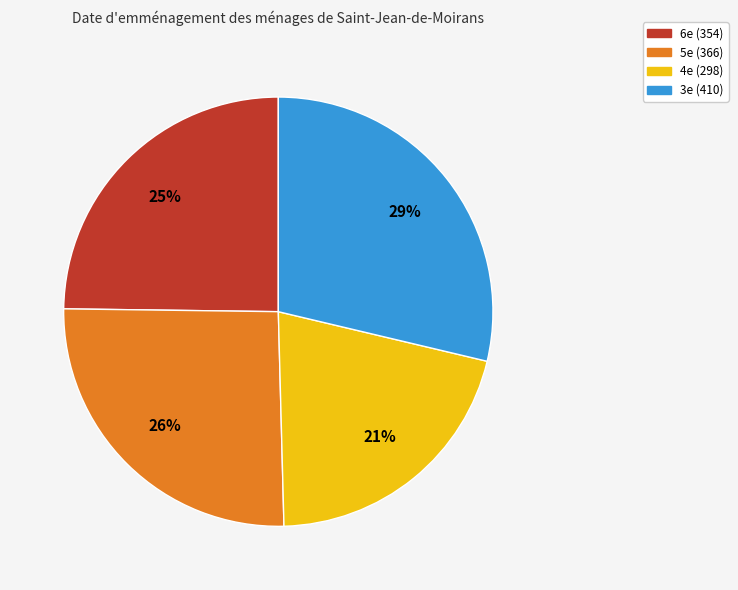

Does 3e represent more than half of the total?

No